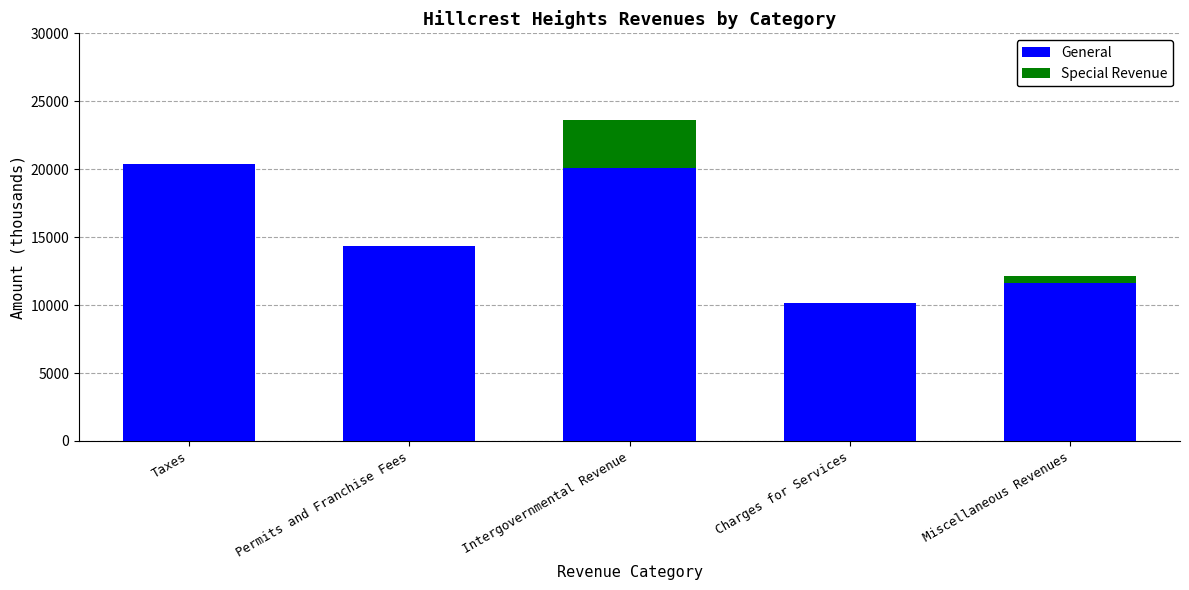

The value of General at Taxes is 20386. True or false?

True